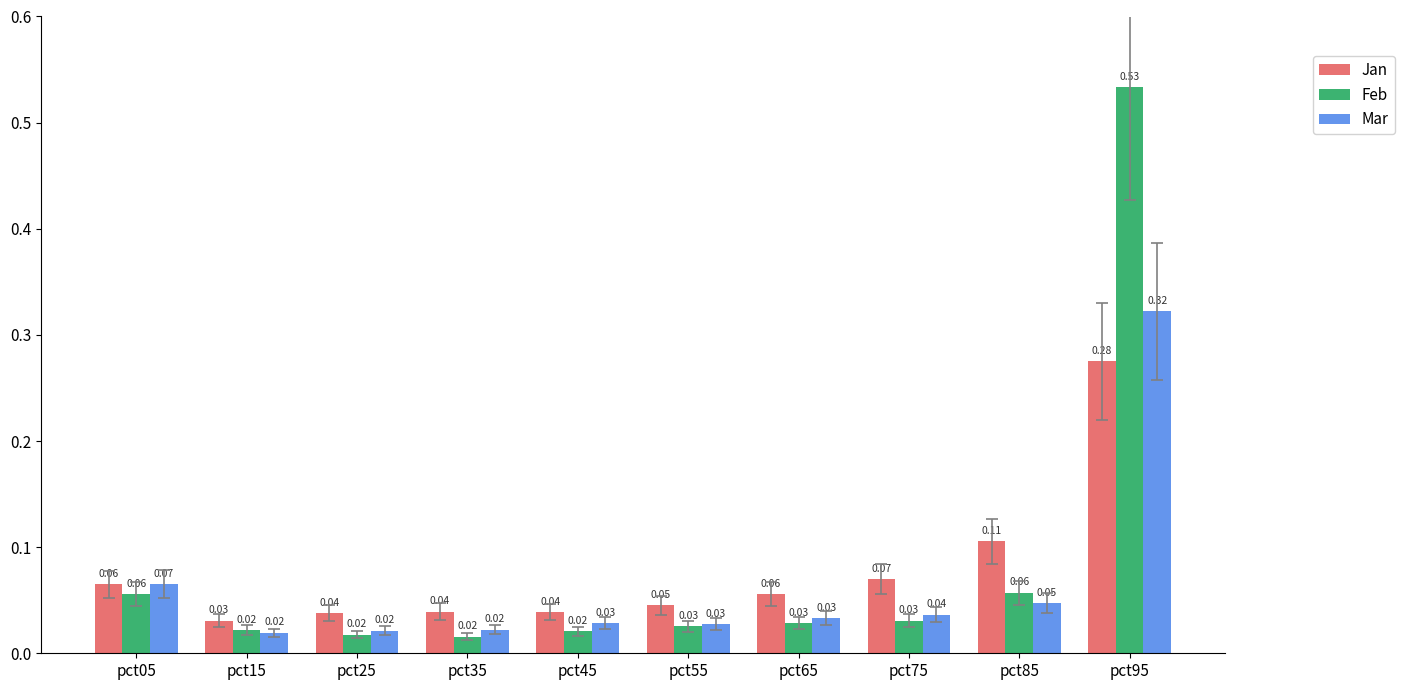

Is the value of Mar at pct85 greater than the value of Jan at pct05?

No